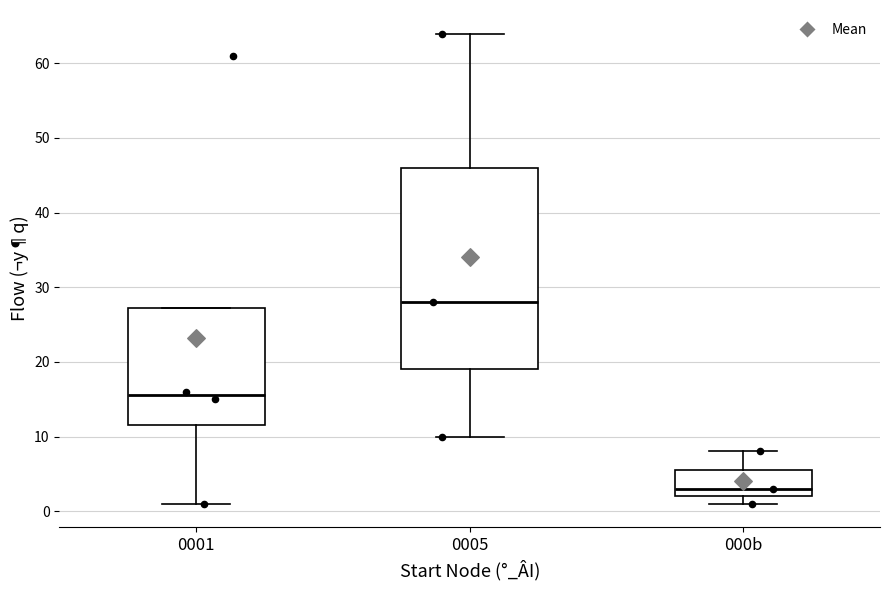

Reading left to right, transcribe this box plot: for each box, give where its median line is, the range the box spans, and where its two whiskers end, as read against the y-axis. The values are not printed on the chart, so give them approximately, as read against the axis.

0001: median 16, box 12 to 27, whiskers 1 to 27
0005: median 28, box 19 to 46, whiskers 10 to 64
000b: median 3, box 2 to 6, whiskers 1 to 8